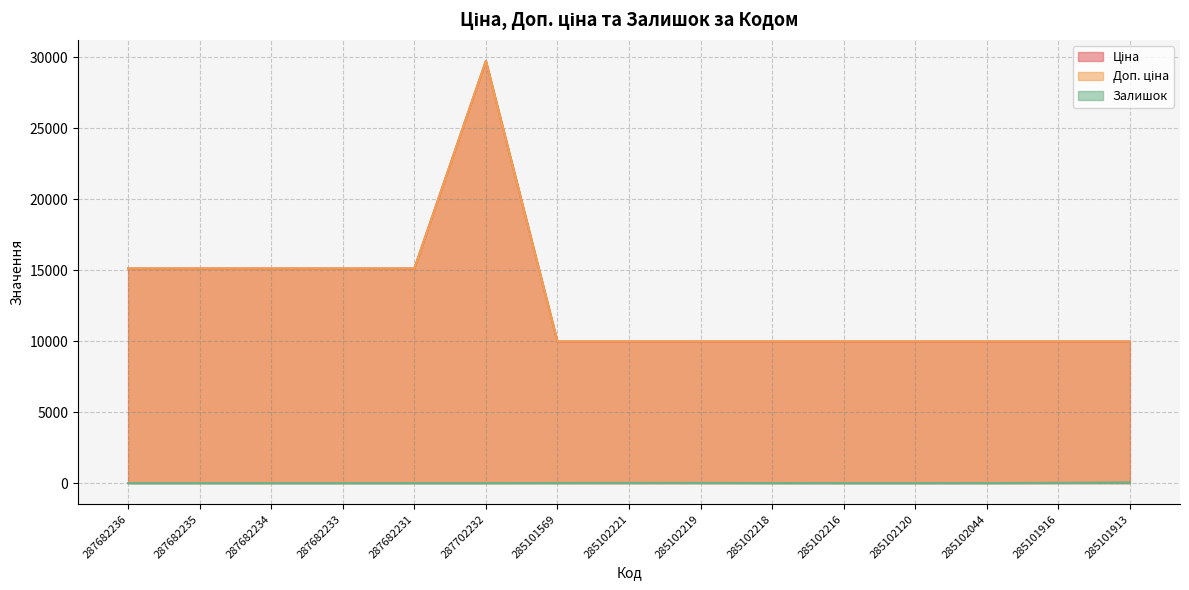

True or false: Доп. ціна has a value of 15120.0 at 287682231.

True